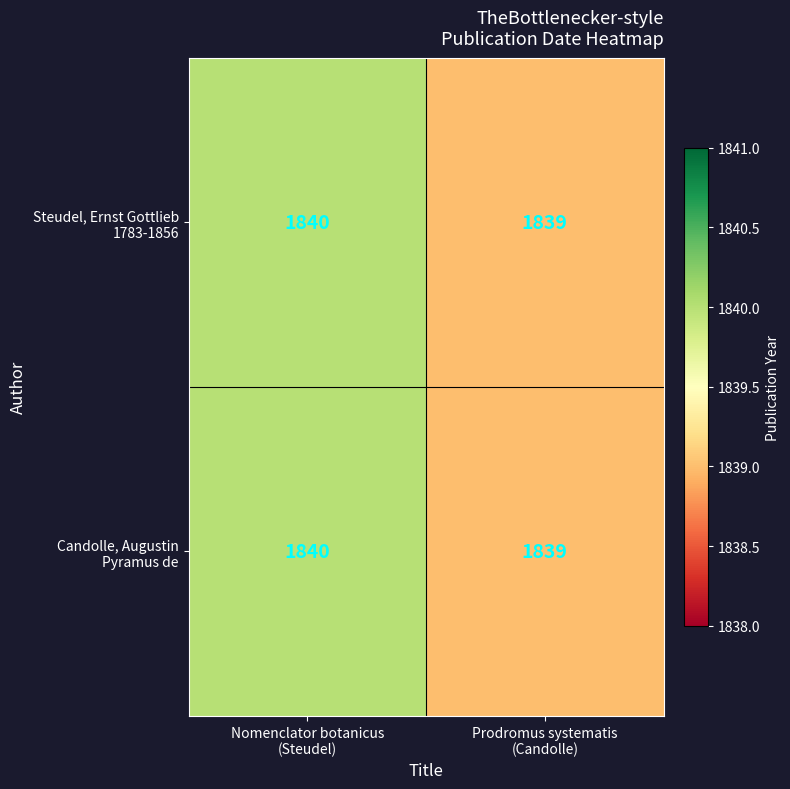

What is the greatest value displayed?

1840